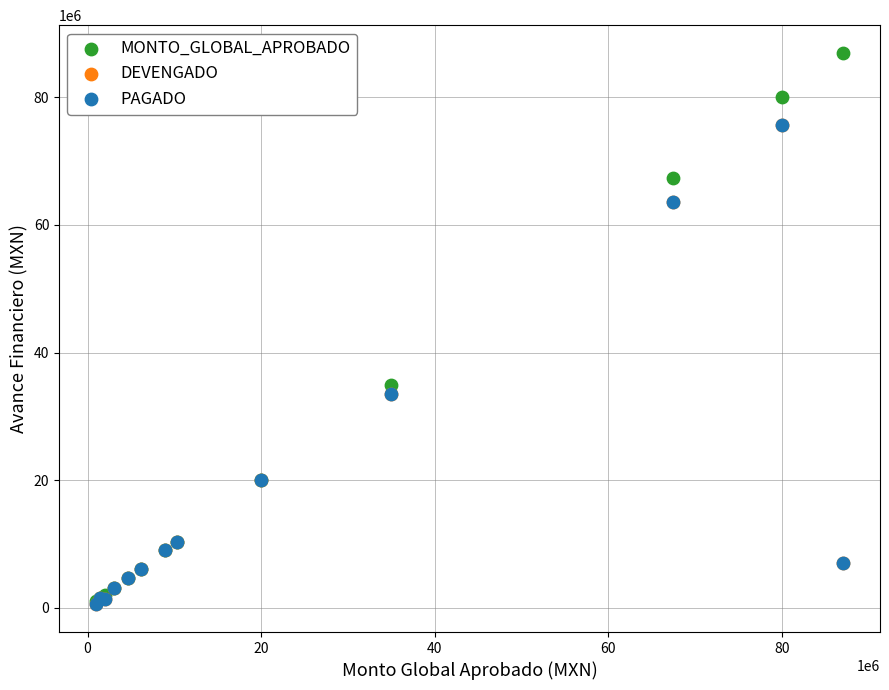

Which series contains the highest Y value?

MONTO_GLOBAL_APROBADO